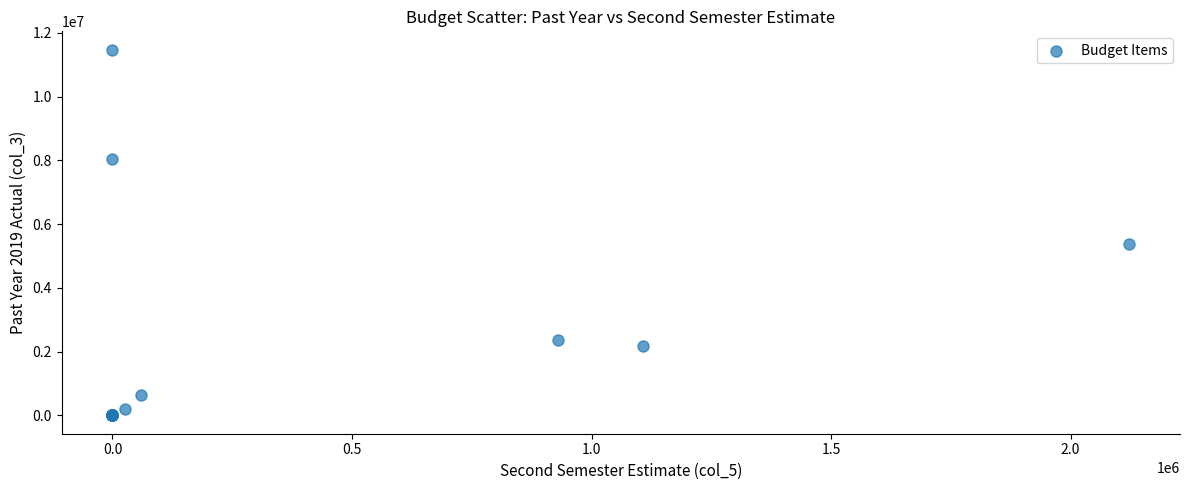

What Y value in the scatter plot is closest to 5737017?

5375847.0